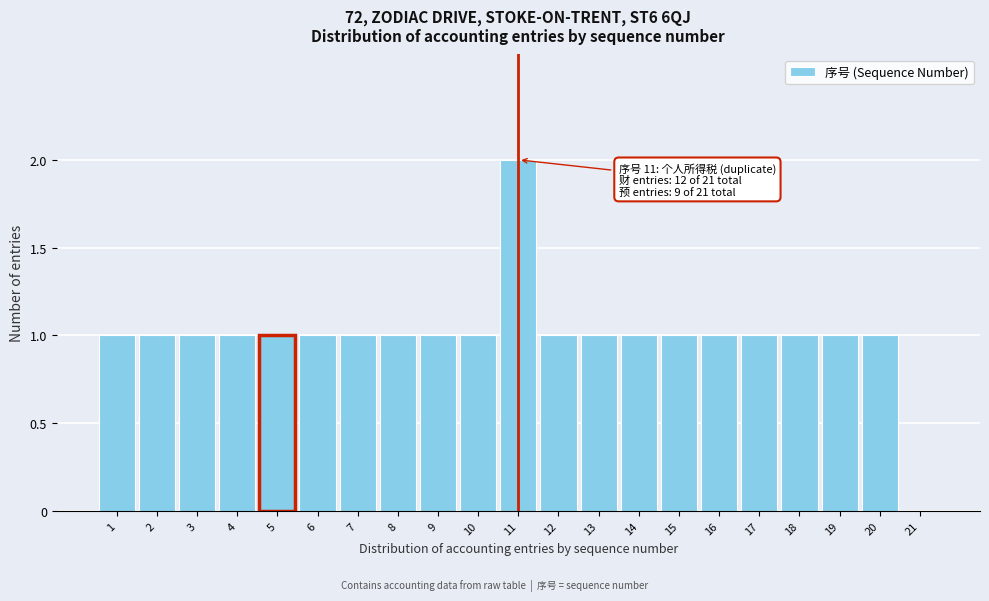

Which range on the x-axis has the tallest bar?

10.5 to 11.5